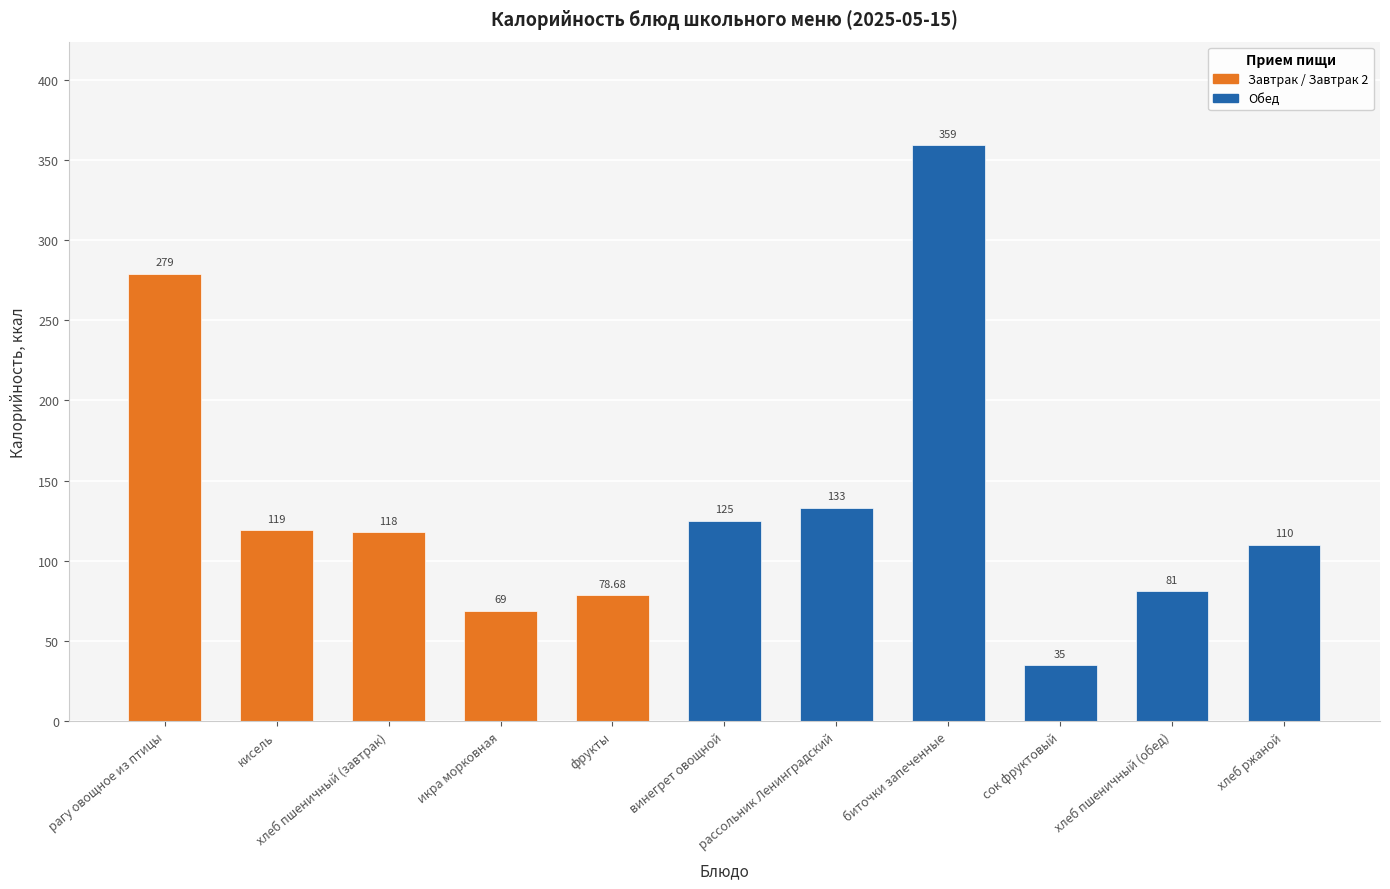

Reading right to left, extract all data points from this chart.

хлеб ржаной=110.0	хлеб пшеничный (обед)=81.0	сок фруктовый=35.0	биточки запеченные=359.0	рассольник Ленинградский=133.0	винегрет овощной=125.0	фрукты=78.7	икра морковная=69.0	хлеб пшеничный (завтрак)=118.0	кисель=119.0	рагу овощное из птицы=279.0